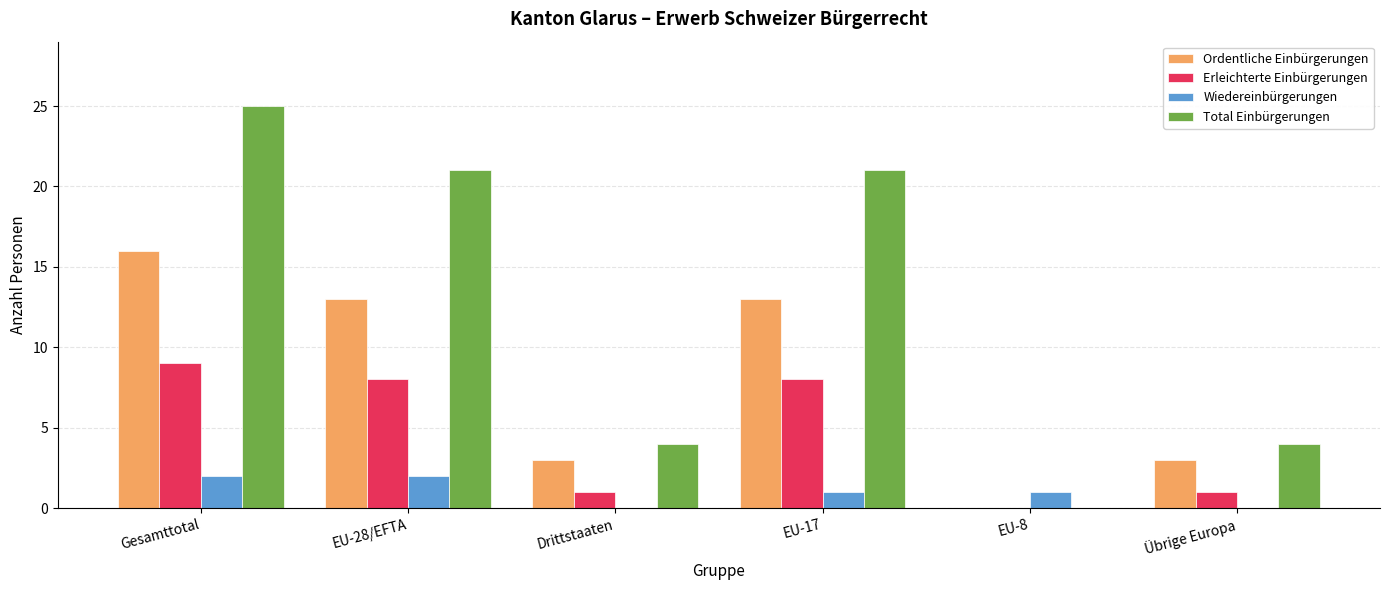

At which label does Total Einbürgerungen reach its peak?

Gesamttotal